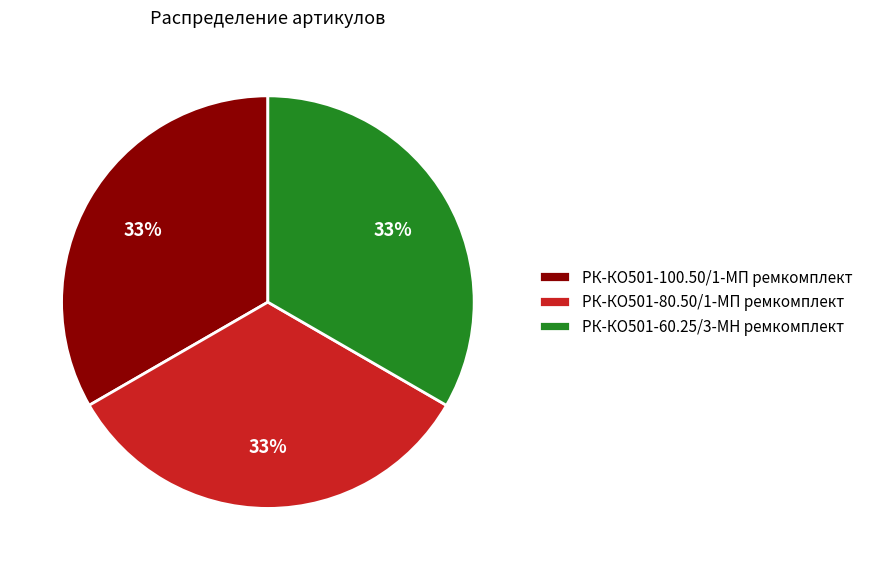

Does РК-КО501-100.50/1-МП ремкомплект account for over 50% of the chart?

No